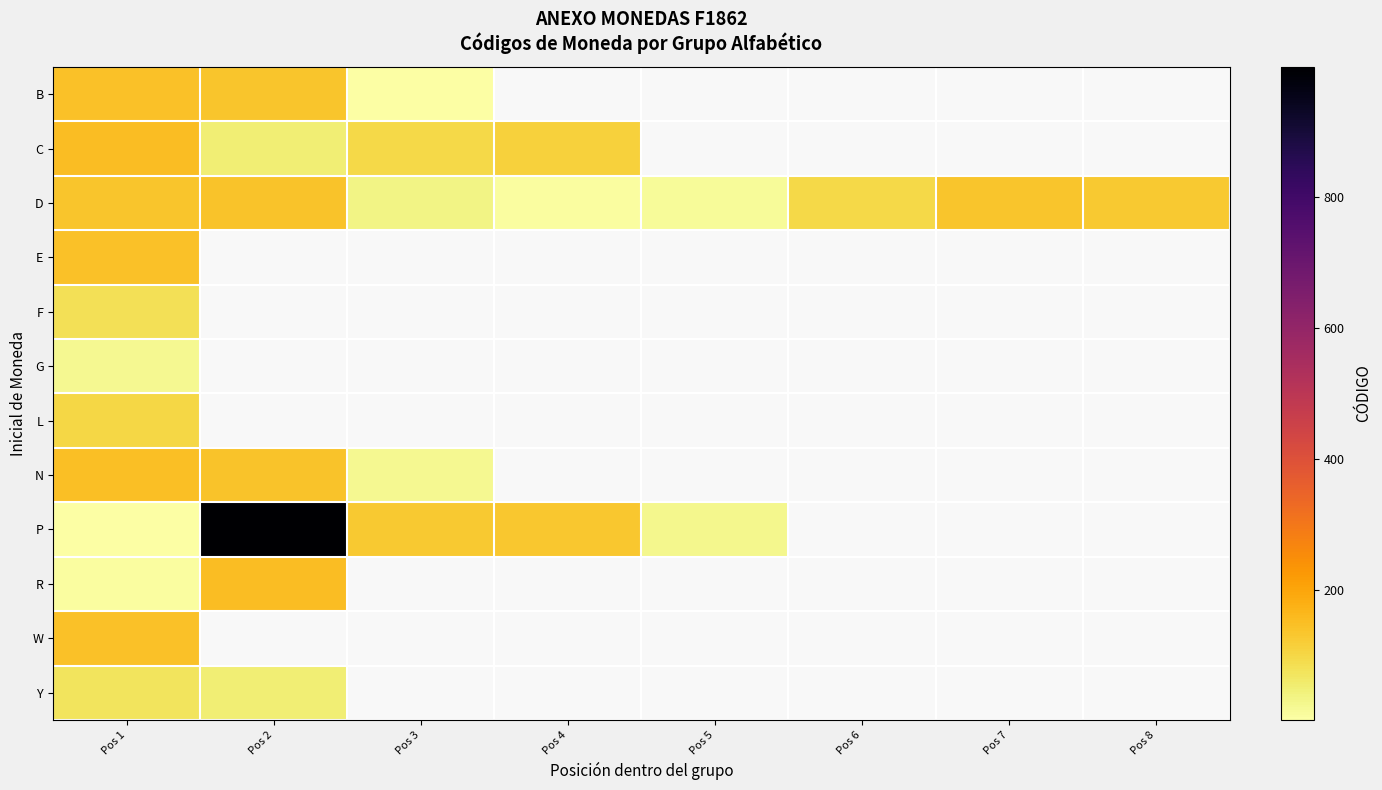

Is the value of L at Pos 6 greater than the value of Y at Pos 1?

No